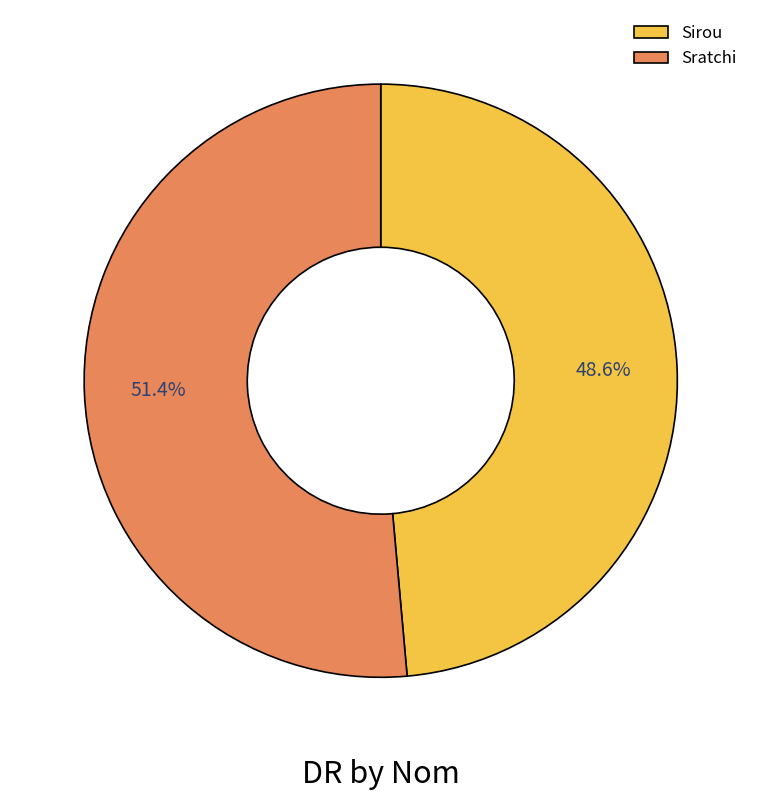

How many segments does this pie chart have?

2